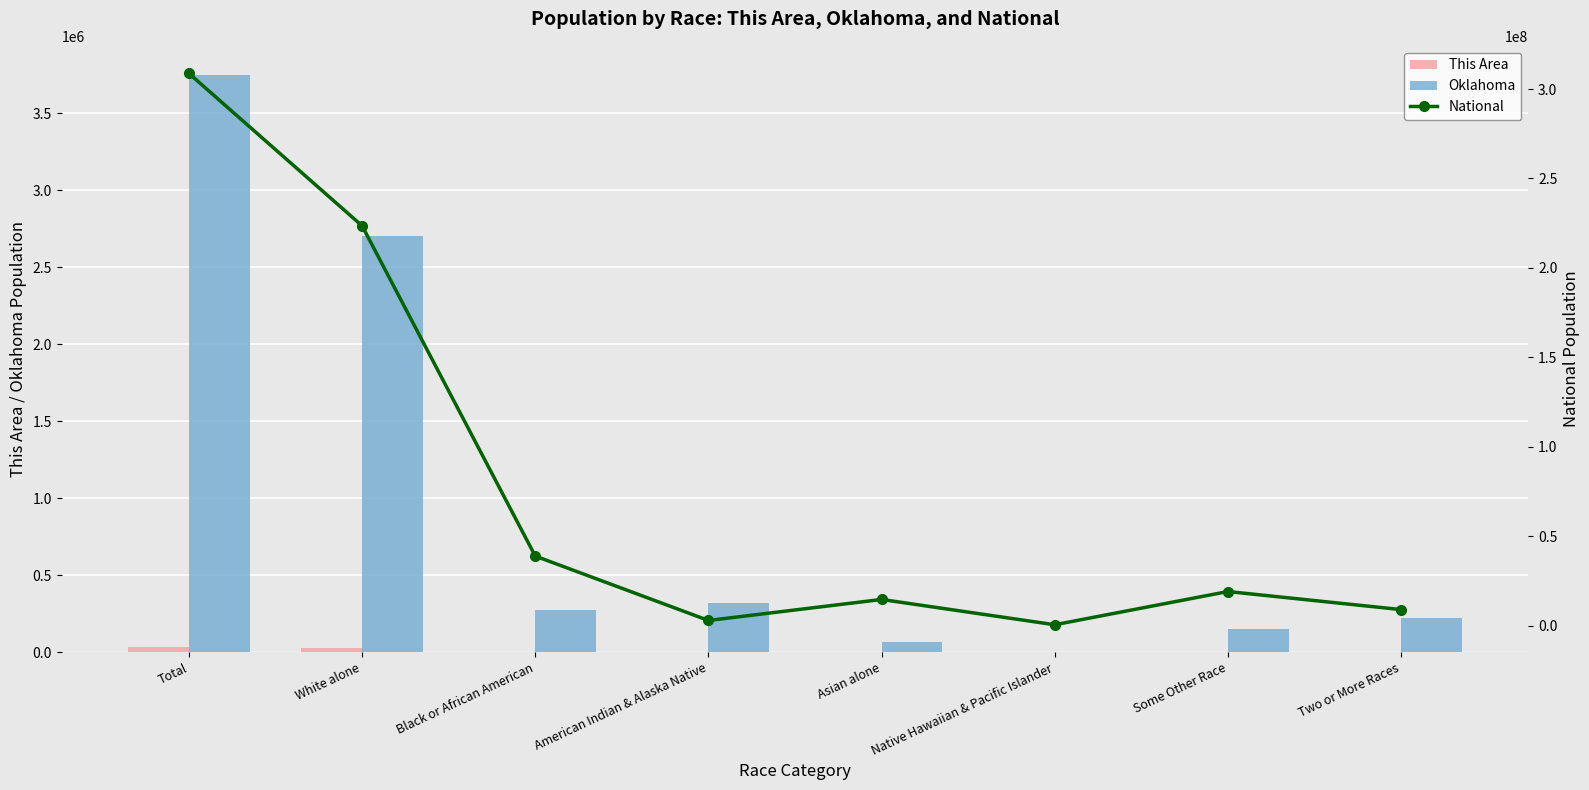

What is the difference between the highest and lowest values at Asian alone?

14673932